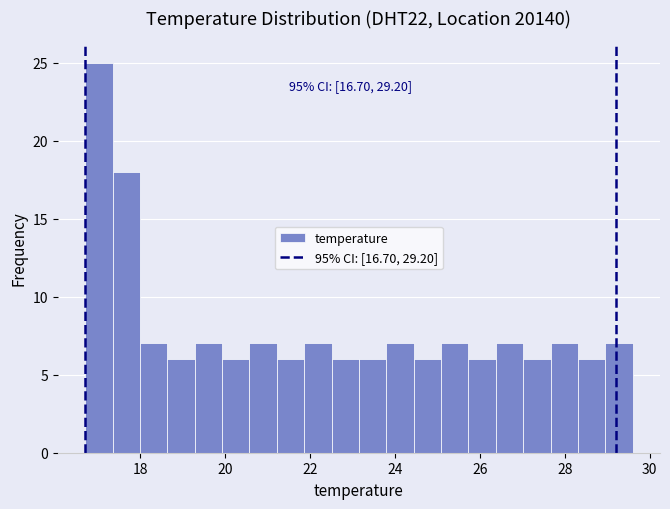

Around what value on the x-axis is the tallest bar? Give the approximate position of its centre, as read against the axis.

17.0